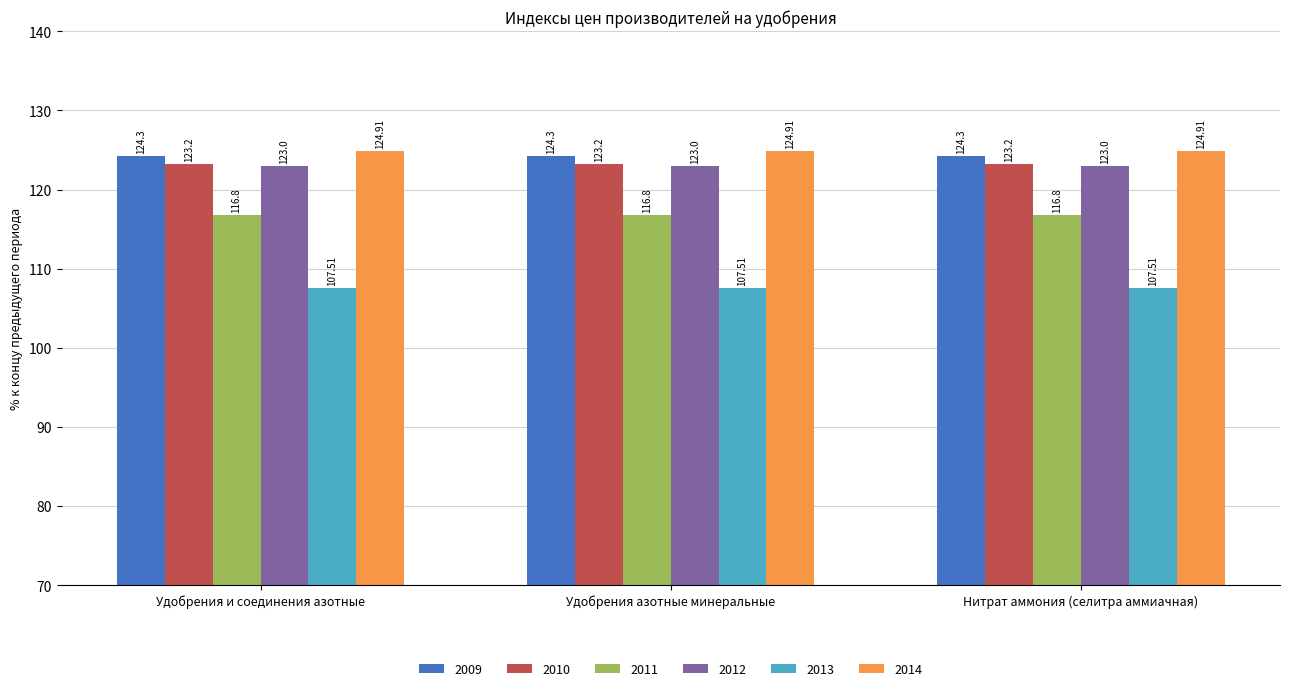

Is it true that 2011 equals 116.8 at Удобрения и соединения азотные?

True